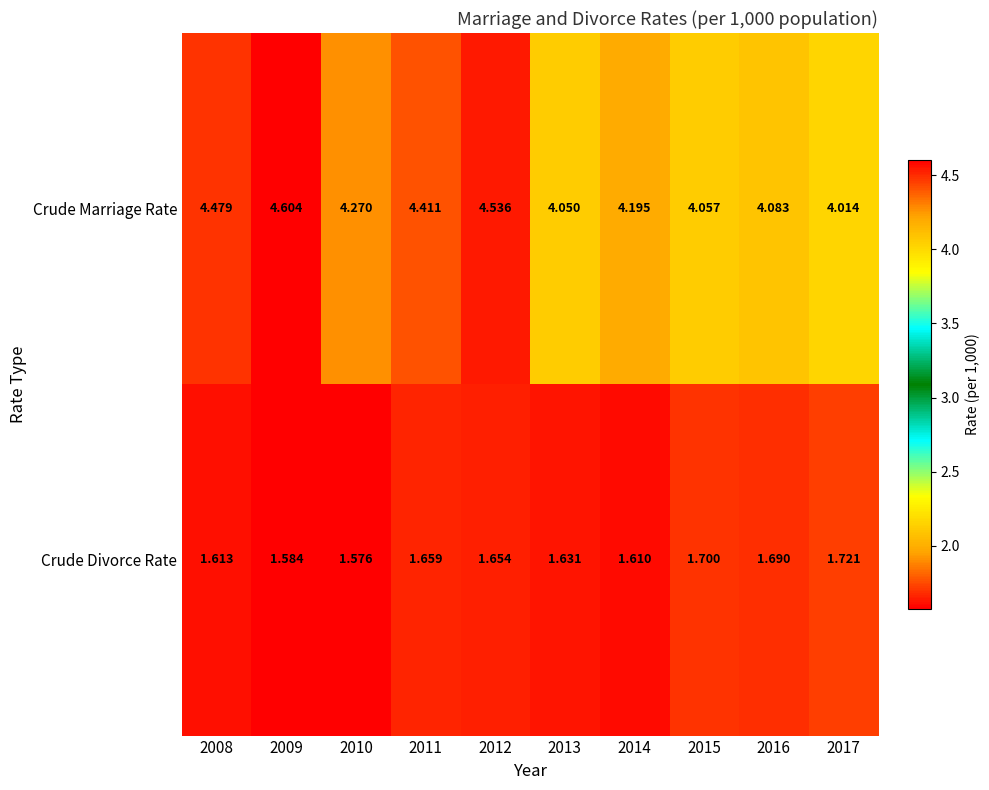

At which category is the sum across all series the highest?

2012